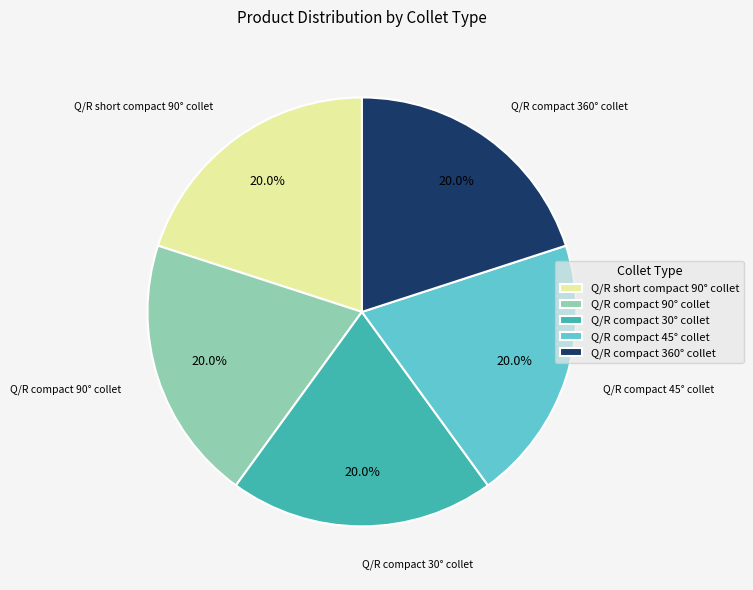

What percentage is NOT represented by Q/R compact 360° collet?

80.0%